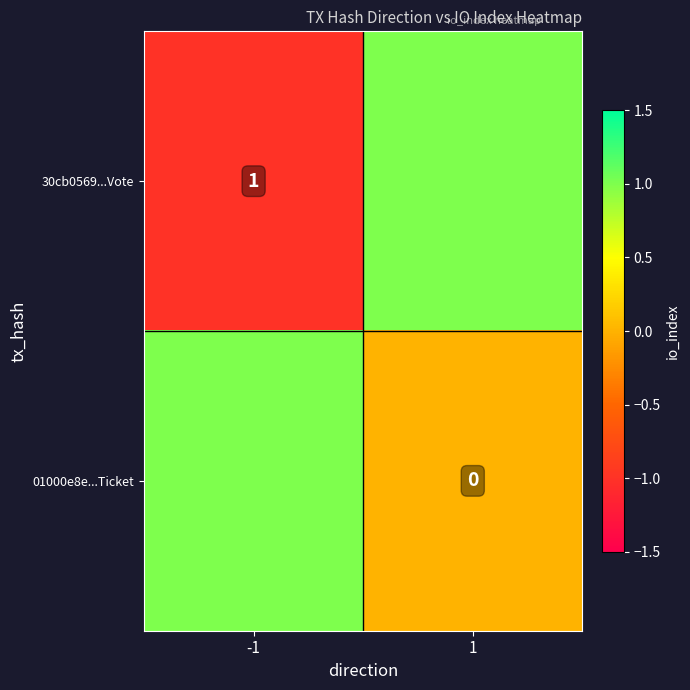

True or false: 30cb0569...Vote has a value of 1 at -1.

True